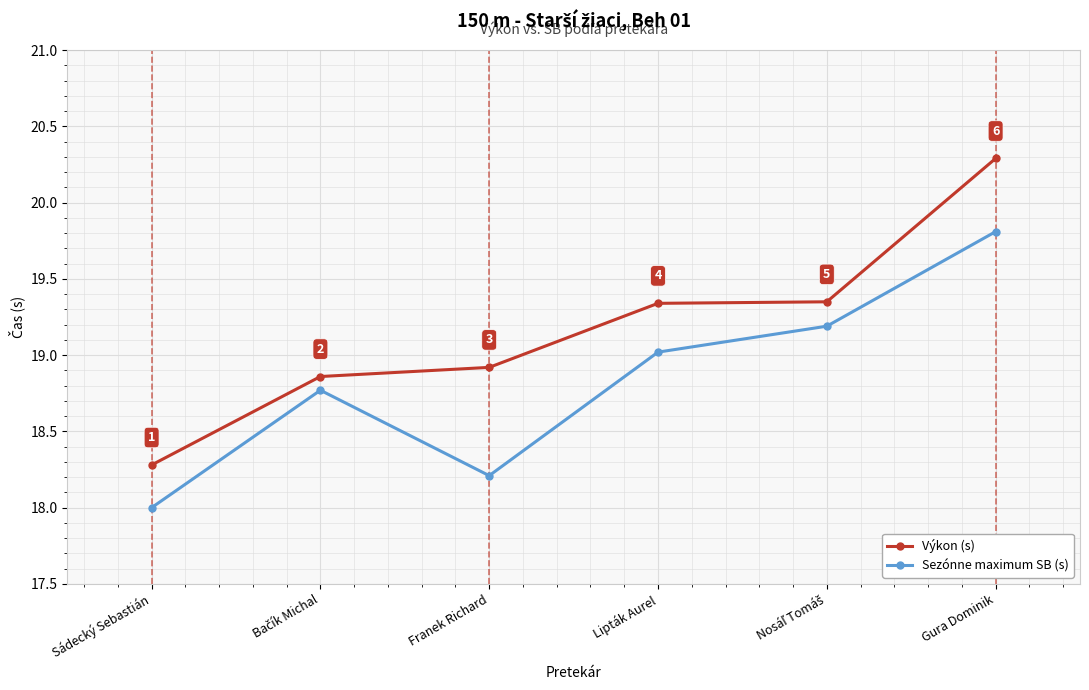

Rank the series by their average value, from lowest to highest.

Sezónne maximum SB (s), Výkon (s)